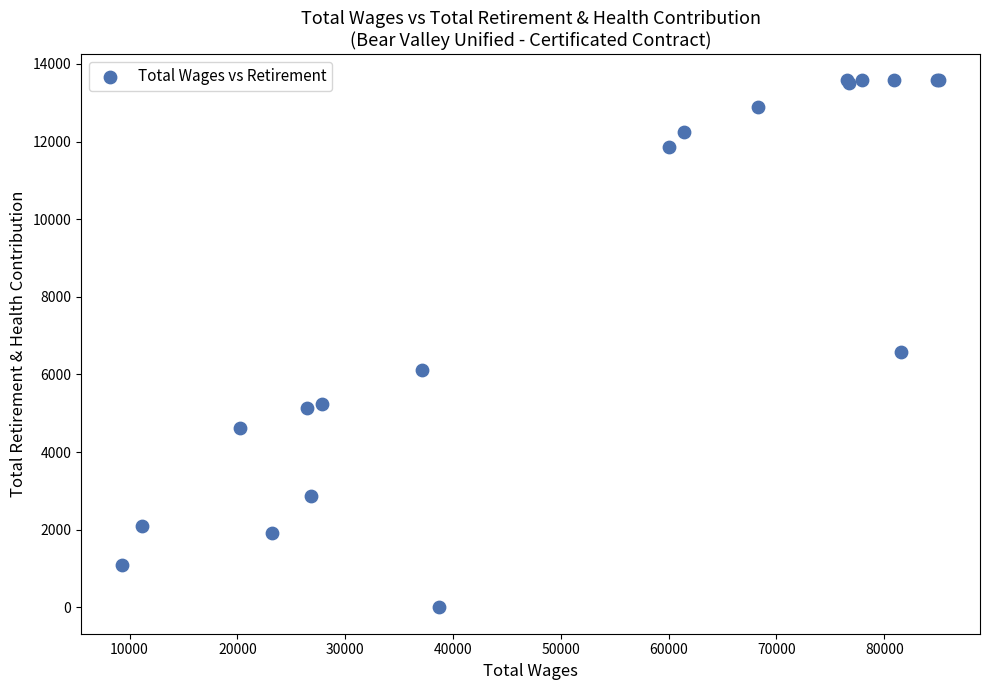

What Y value in the scatter plot is closest to 6789?

6570